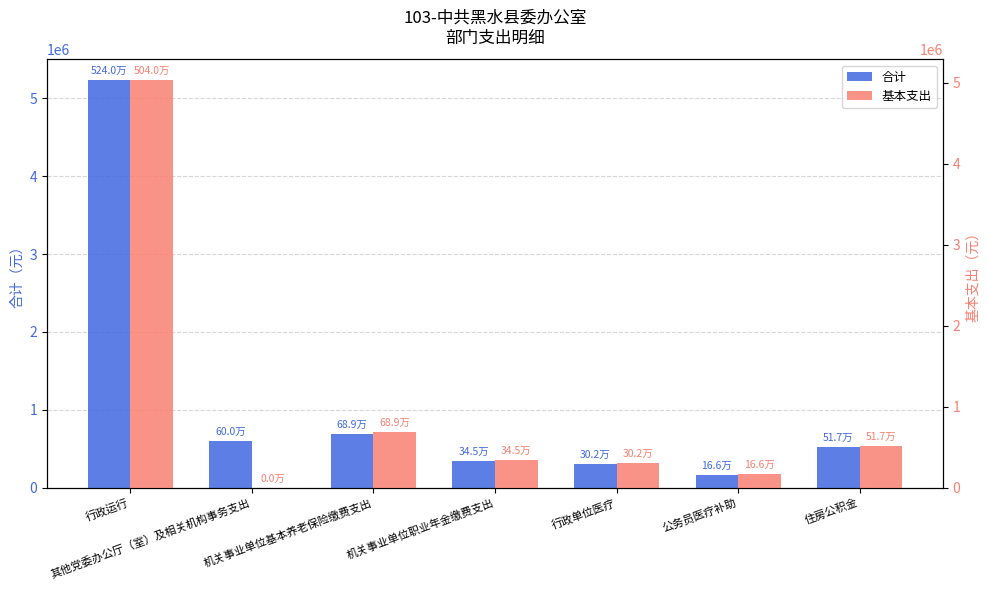

What is the sum of the 基本支出 values at 住房公积金 and 机关事业单位职业年金缴费支出?

861570.4